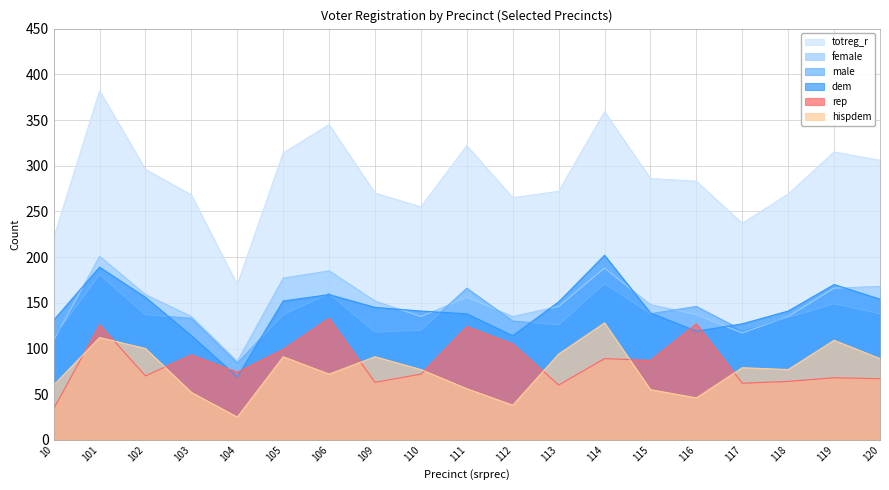

Reading left to right, extract all data points from this chart.

totreg_r: 10=221	101=382	102=296	103=268	104=170	105=314	106=345	109=270	110=255	111=322	112=265	113=272	114=359	115=286	116=283	117=237	118=269	119=315	120=306
female: 10=109	101=201	102=159	103=135	104=86	105=177	106=185	109=152	110=135	111=156	112=135	113=146	114=188	115=148	116=137	117=117	118=135	119=166	120=168
dem: 10=131	101=189	102=156	103=114	104=69	105=152	106=159	109=145	110=141	111=138	112=114	113=151	114=202	115=139	116=119	117=127	118=141	119=170	120=154
rep: 10=34	101=126	102=70	103=93	104=74	105=99	106=133	109=63	110=72	111=124	112=105	113=60	114=89	115=87	116=127	117=62	118=64	119=68	120=67
male: 10=112	101=181	102=137	103=133	104=84	105=137	106=160	109=118	110=120	111=166	112=130	113=126	114=171	115=138	116=146	117=120	118=134	119=149	120=138
hispdem: 10=60	101=112	102=100	103=52	104=25	105=91	106=72	109=91	110=77	111=56	112=38	113=94	114=128	115=55	116=46	117=79	118=77	119=109	120=89